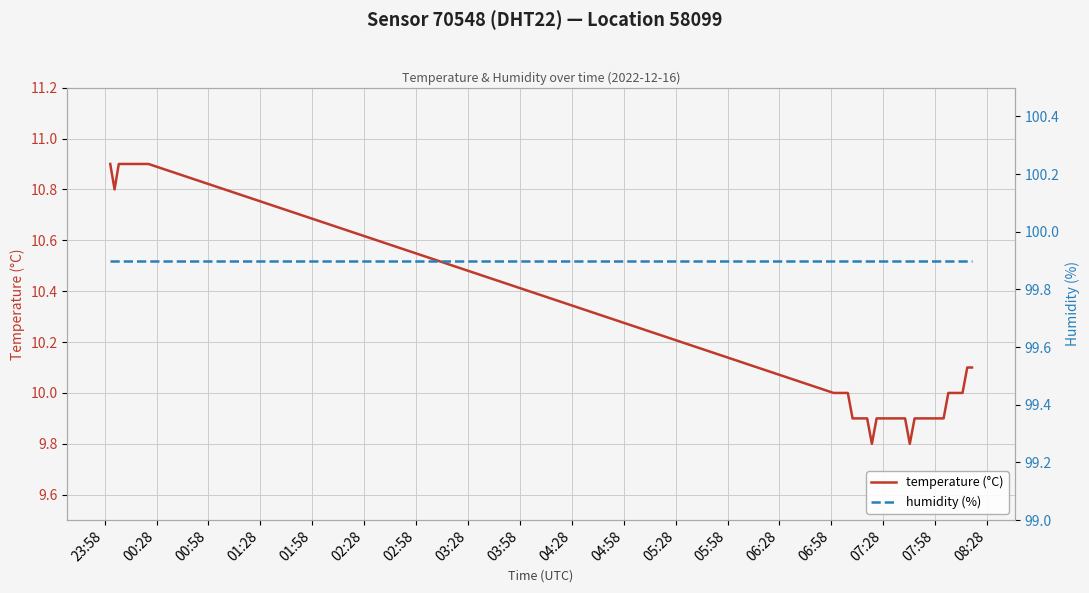

Count the number of categories in the chart.

40